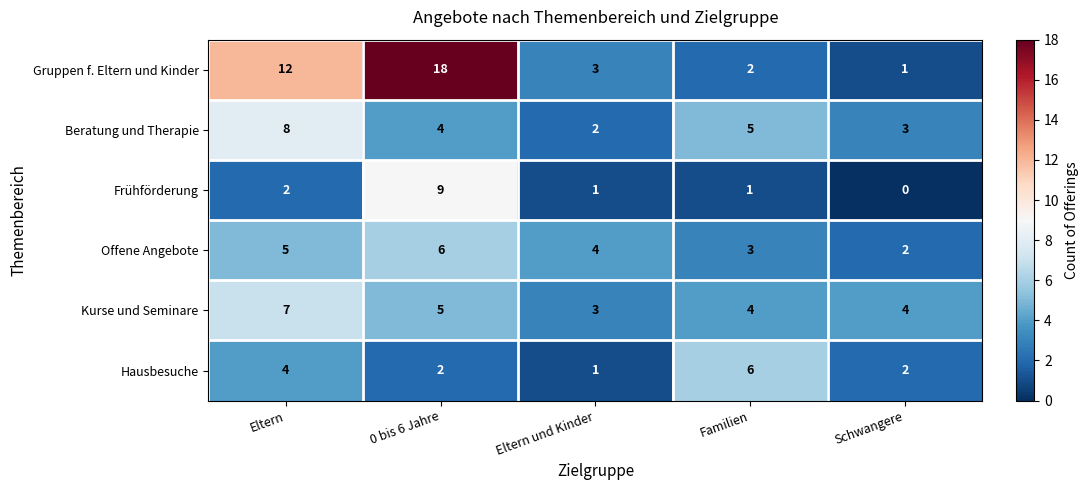

What is the approximate value of Beratung und Therapie at Eltern?

8